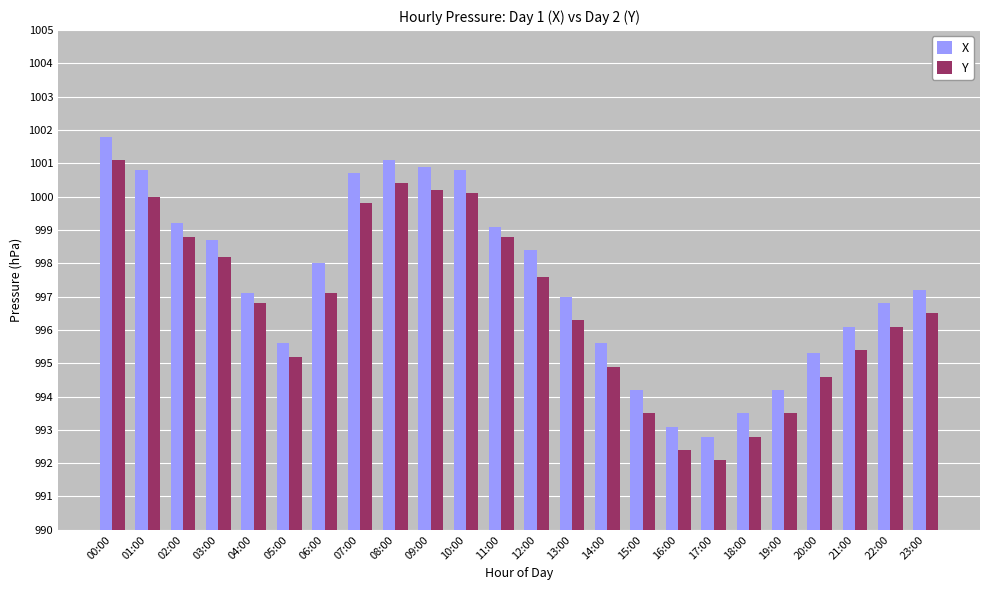

What is the label of the 10th bar from the right?

14:00